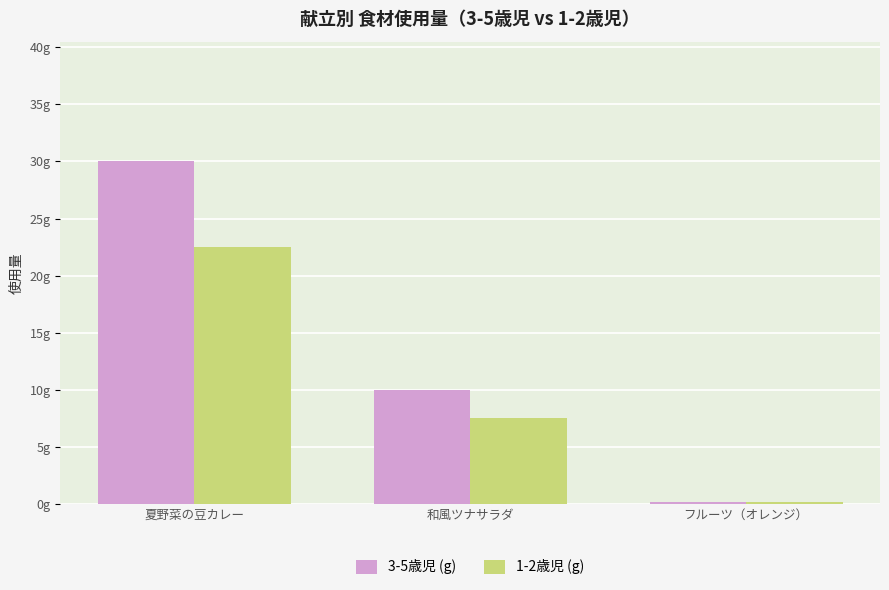

Are the bars horizontal?

No